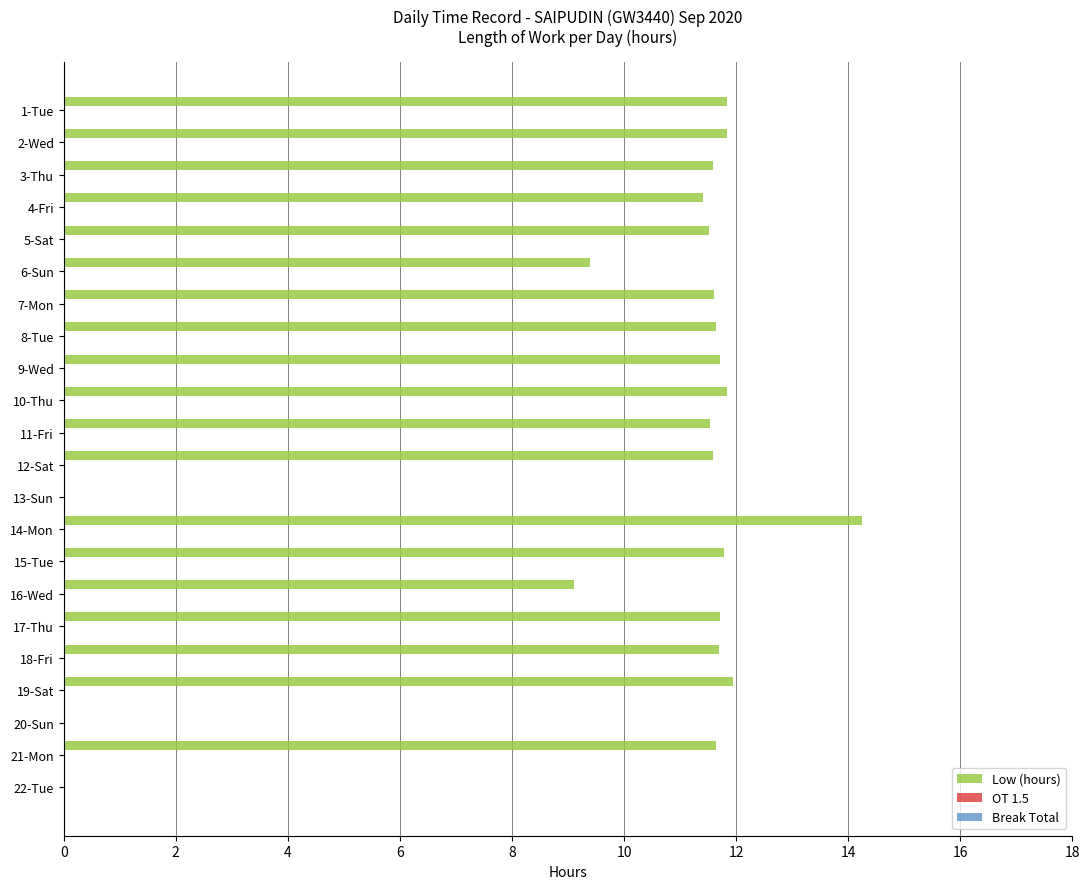

How many distinct data groups are displayed?

1